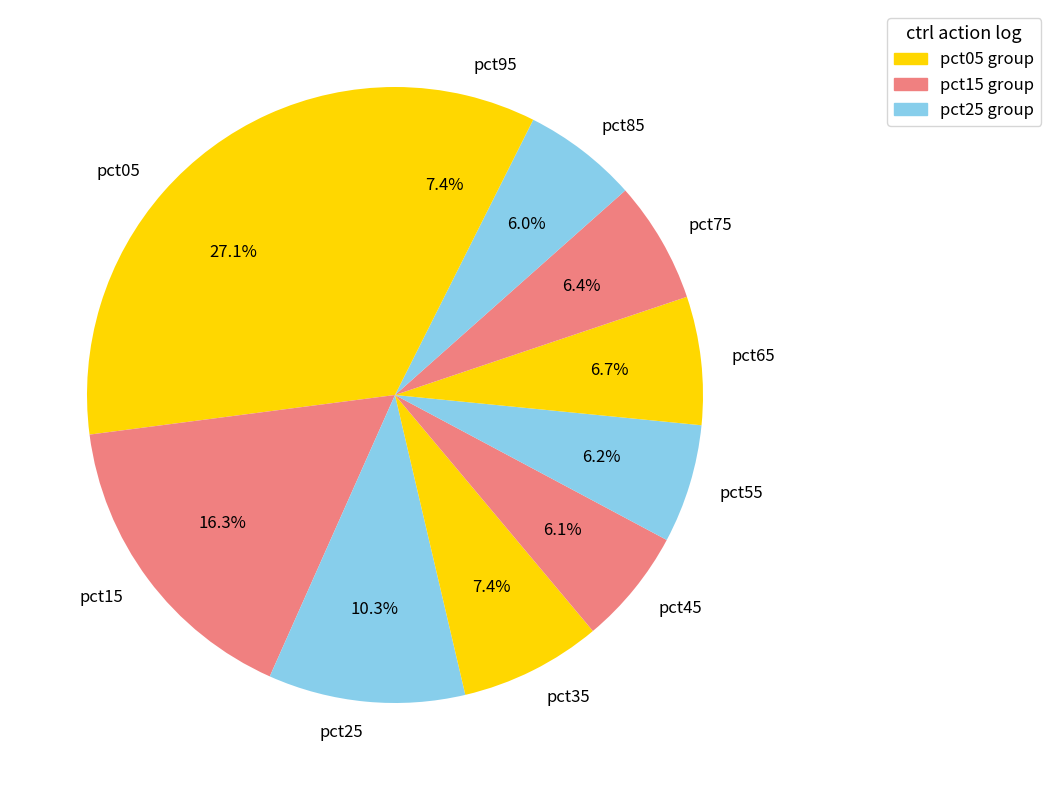

Between pct95 and pct05, which is larger?

pct05